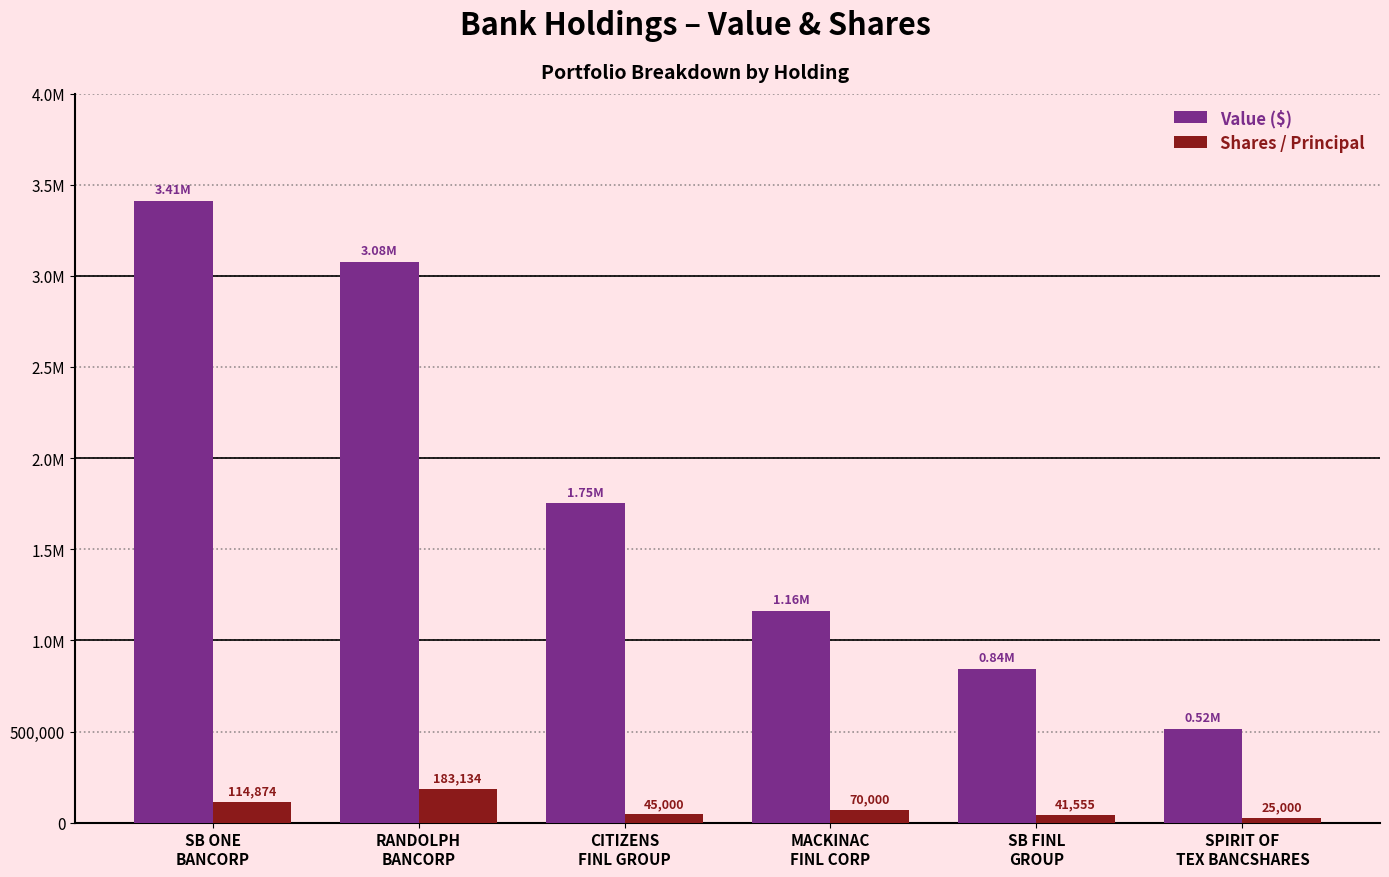

Read the Value ($) value at MACKINAC
FINL CORP.

1161000